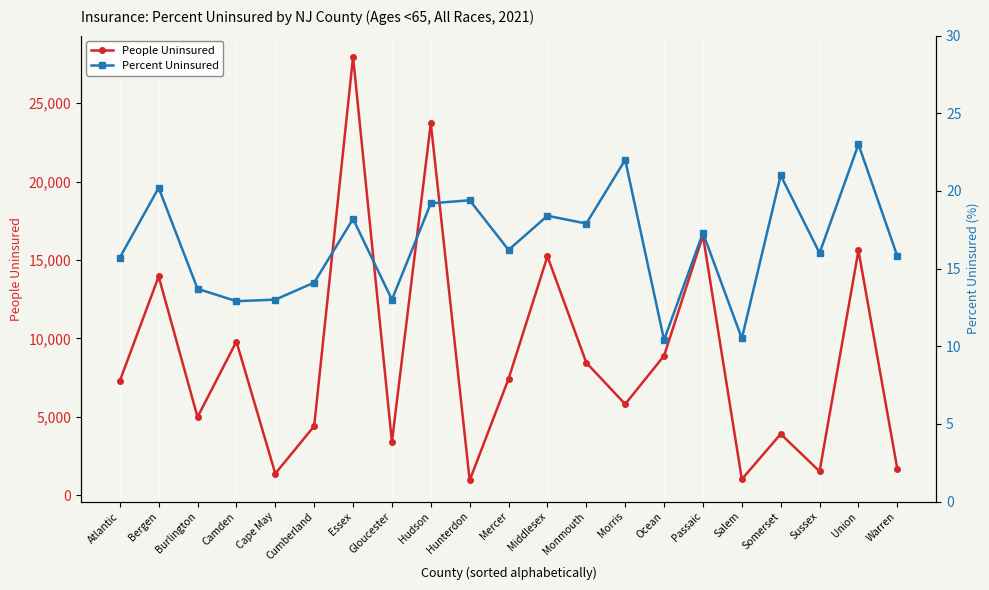

Which category has the lowest value across all series?

Ocean